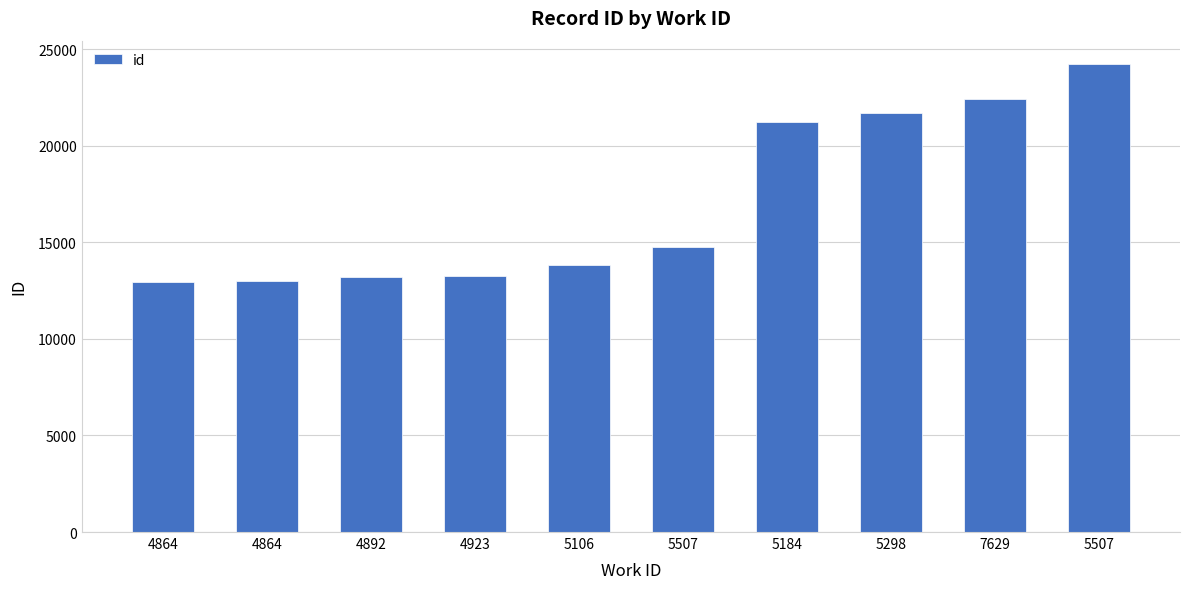

The chart shows a value of 24226 at 5507. True or false?

True